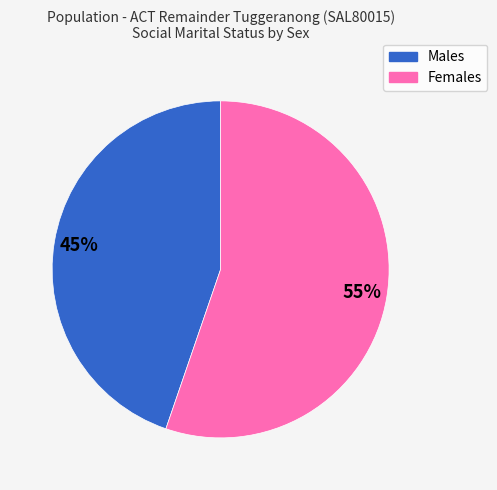

To the nearest percent, what portion does Males represent?

45%